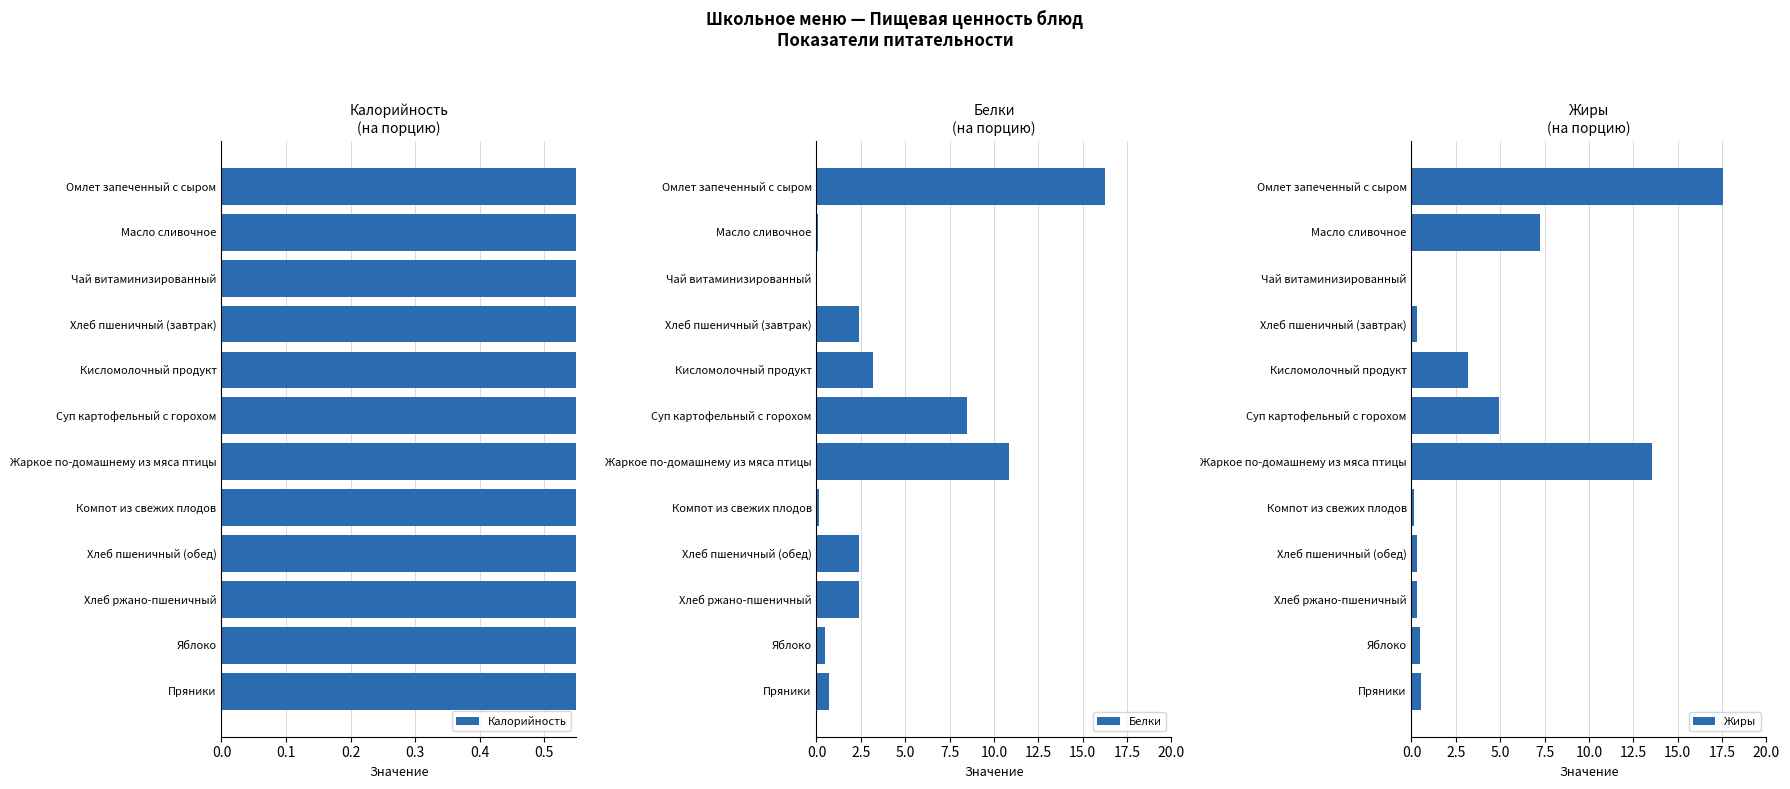

How many positive values does the Жиры series have?

11